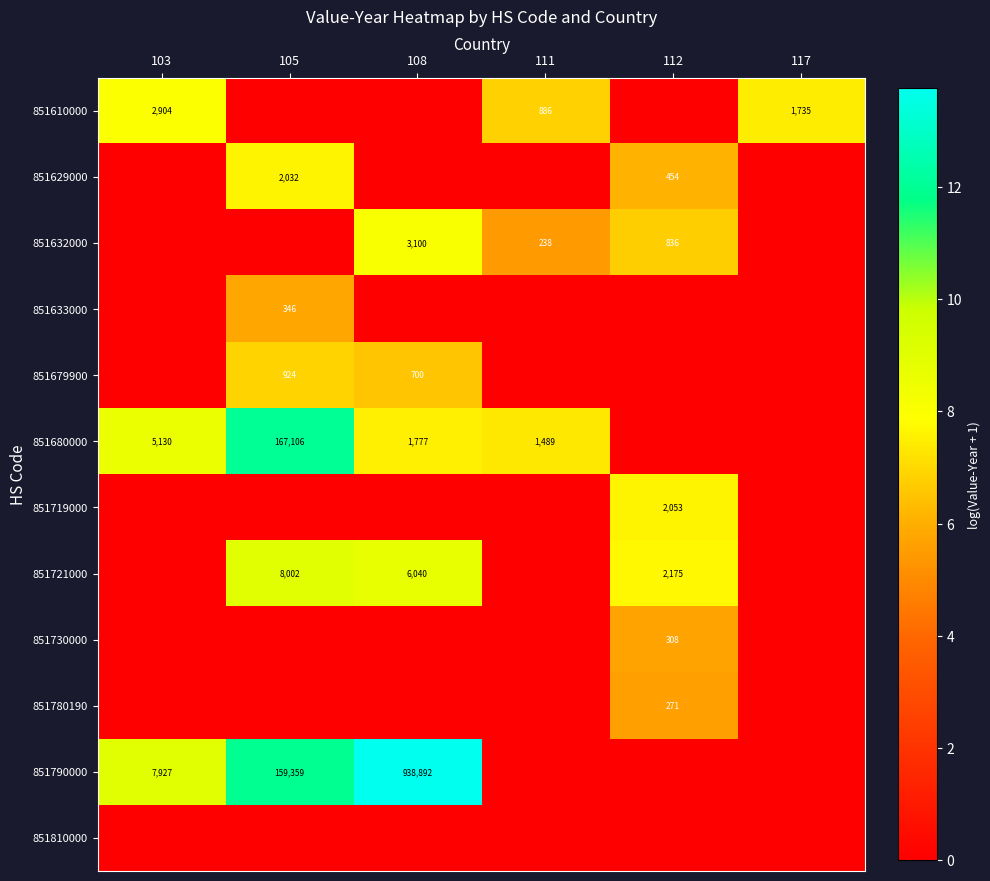

How many categories are shown in the chart?

6